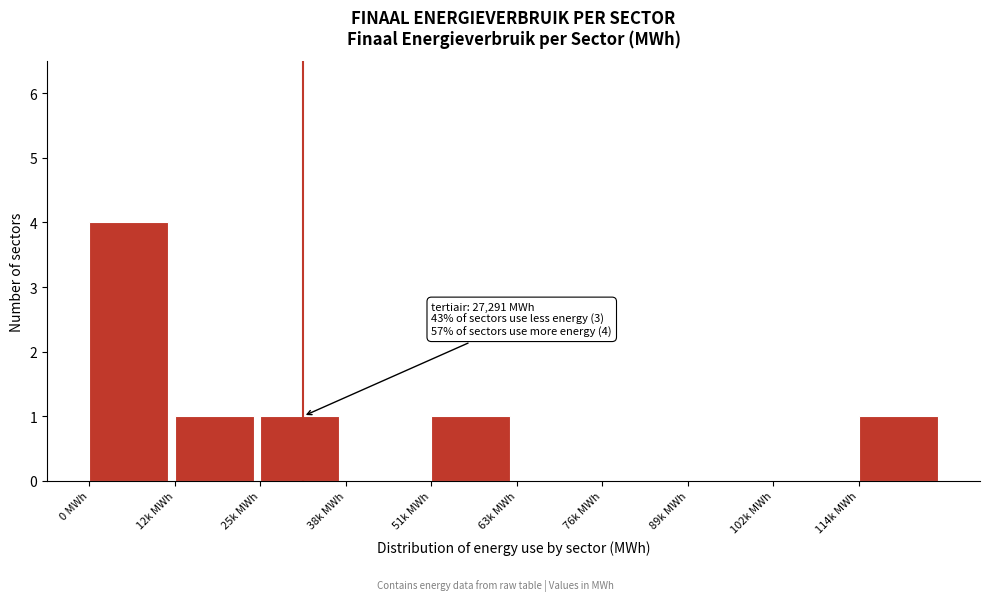

Reading right to left, list all the values displayed in this chart.

114k MWh=1	102k MWh=0	89k MWh=0	76k MWh=0	63k MWh=0	51k MWh=1	38k MWh=0	25k MWh=1	12k MWh=1	0 MWh=4